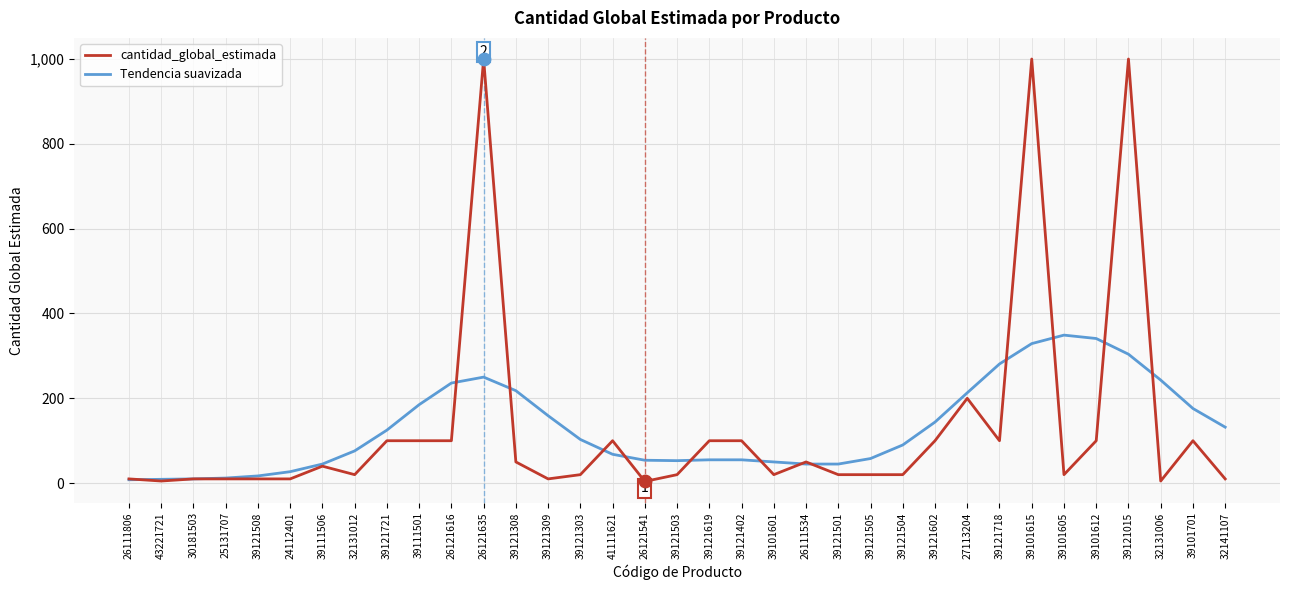

What are all the series names shown in the legend?

cantidad_global_estimada, Tendencia suavizada